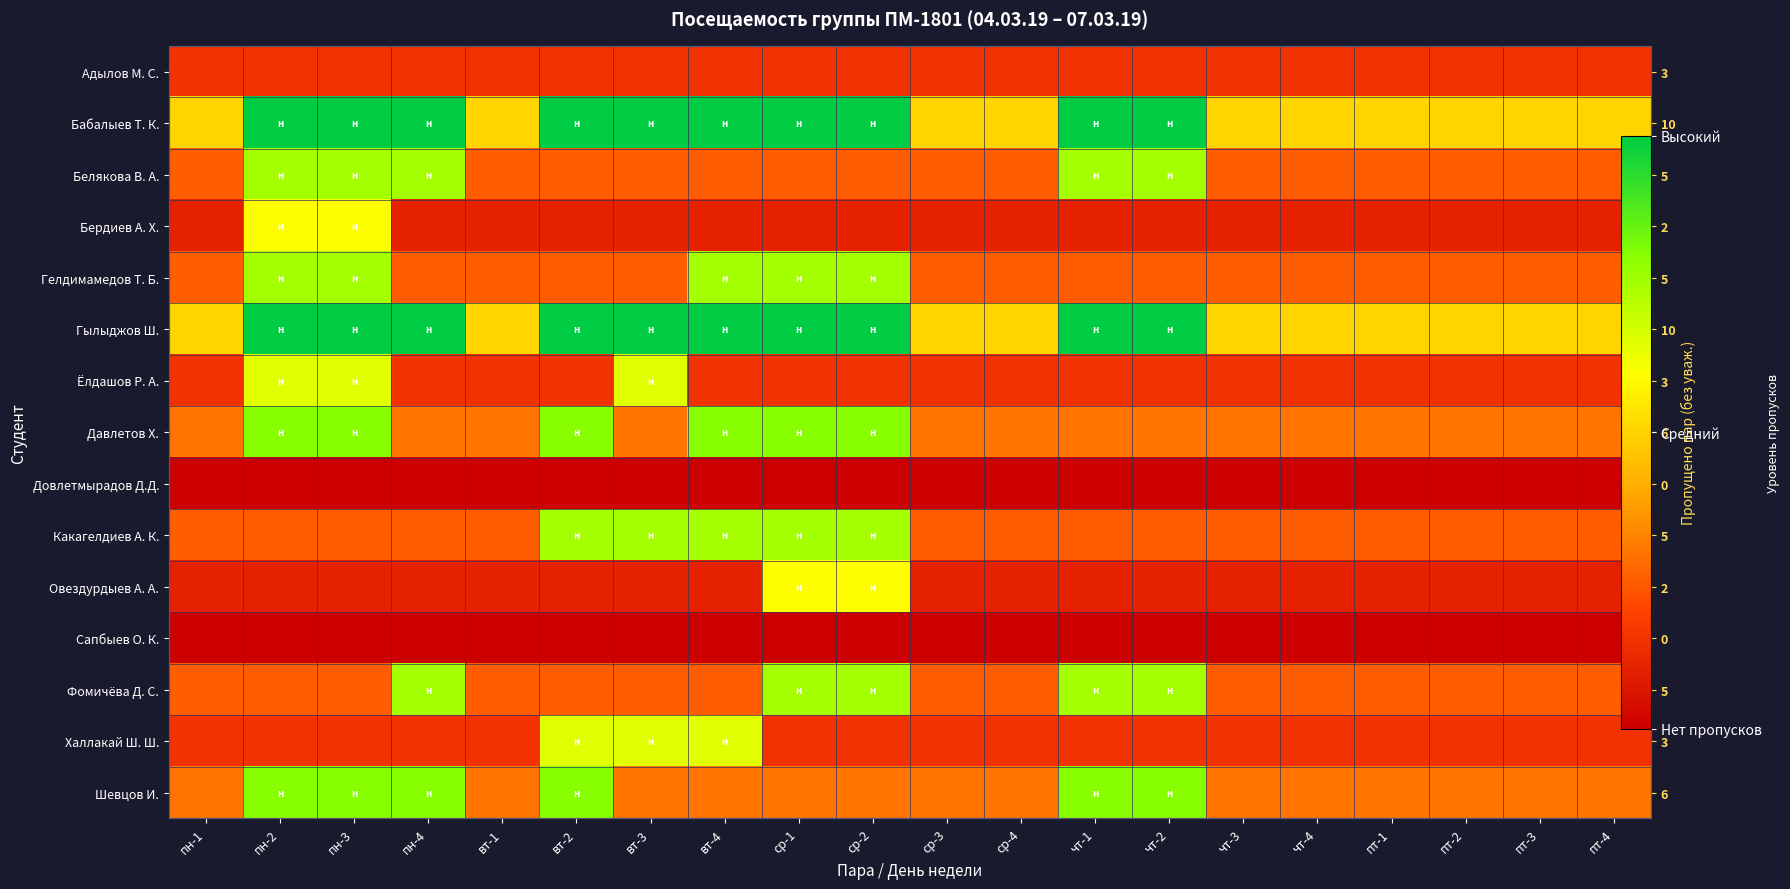

What is the approximate value of Ёлдашов Р. А. at чт-2?

0.1